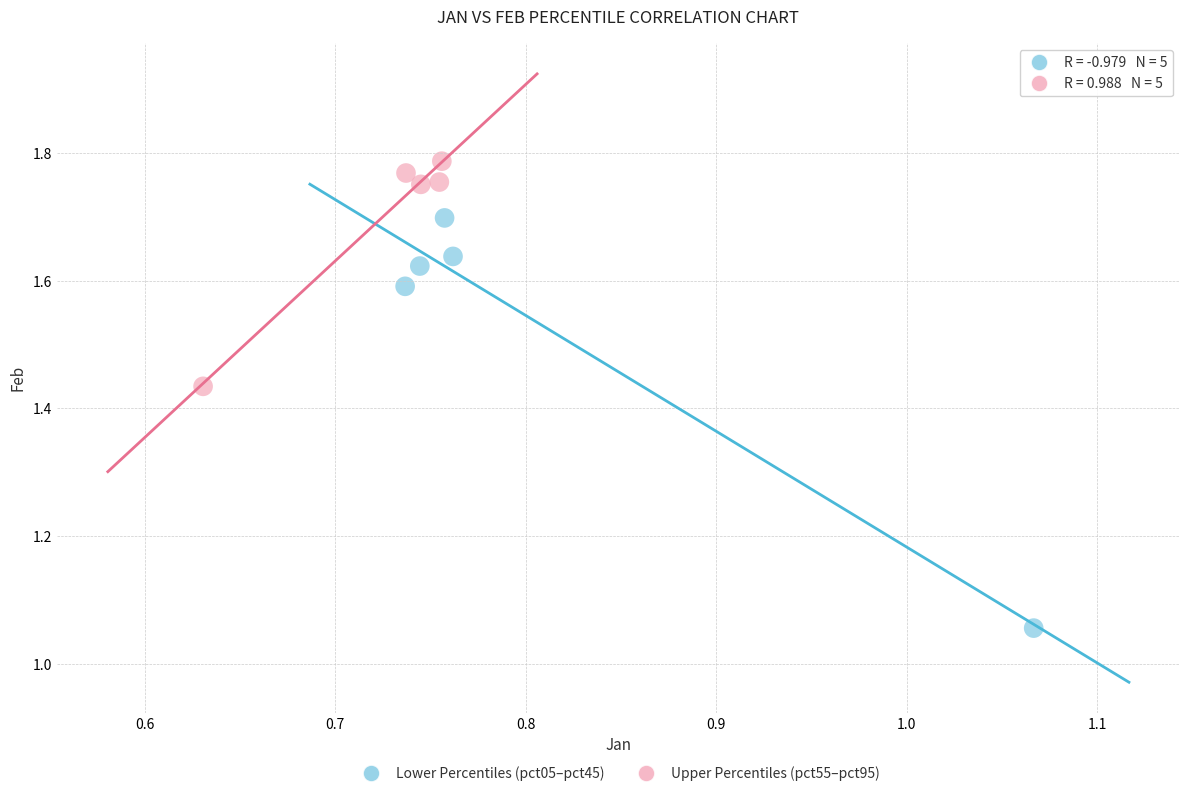

Which series has the widest spread of Y values?

Lower Percentiles (pct05–pct45)